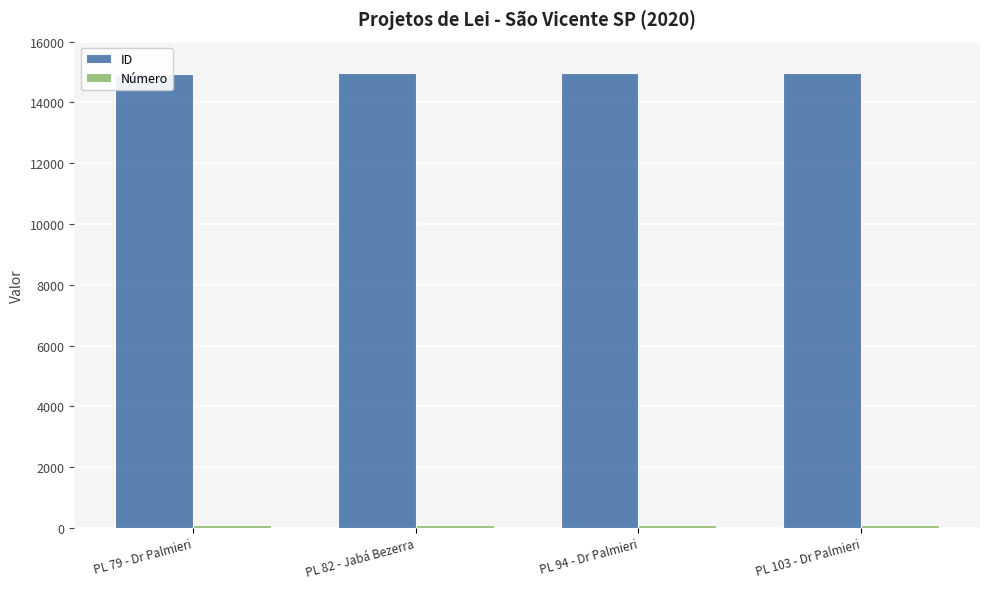

List the series in order of their overall mean, lowest first.

Número, ID